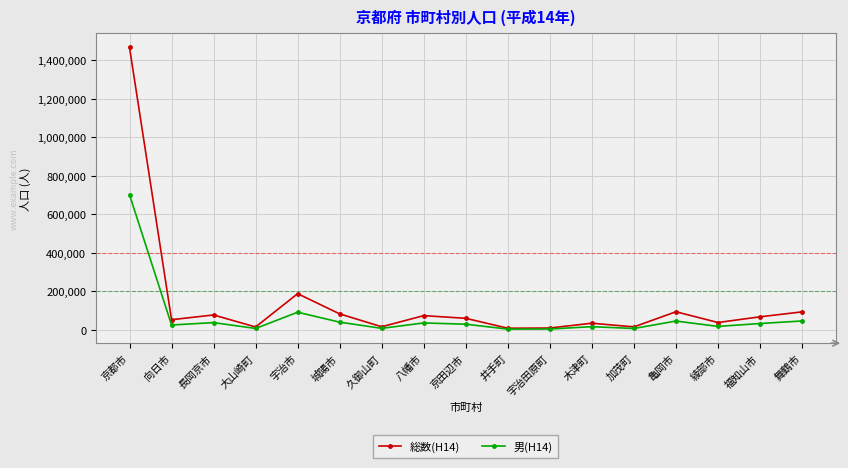

What is the label of the 13th point from the right?

宇治市